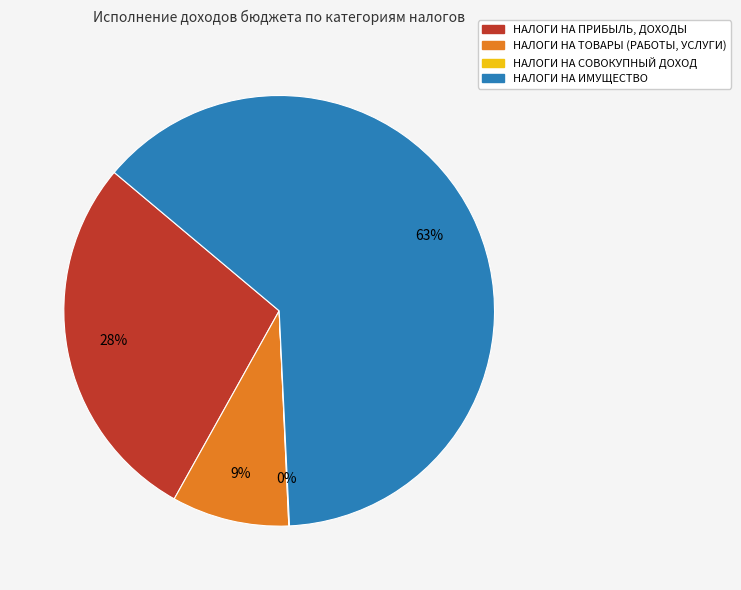

Between НАЛОГИ НА ПРИБЫЛЬ, ДОХОДЫ and НАЛОГИ НА ИМУЩЕСТВО, which is larger?

НАЛОГИ НА ИМУЩЕСТВО